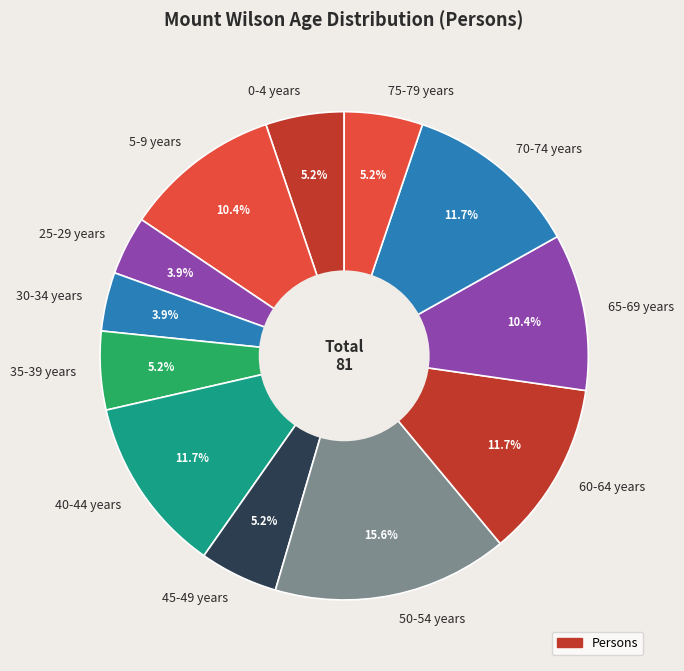

To the nearest percent, what percentage of the pie is 40-44 years?

12%